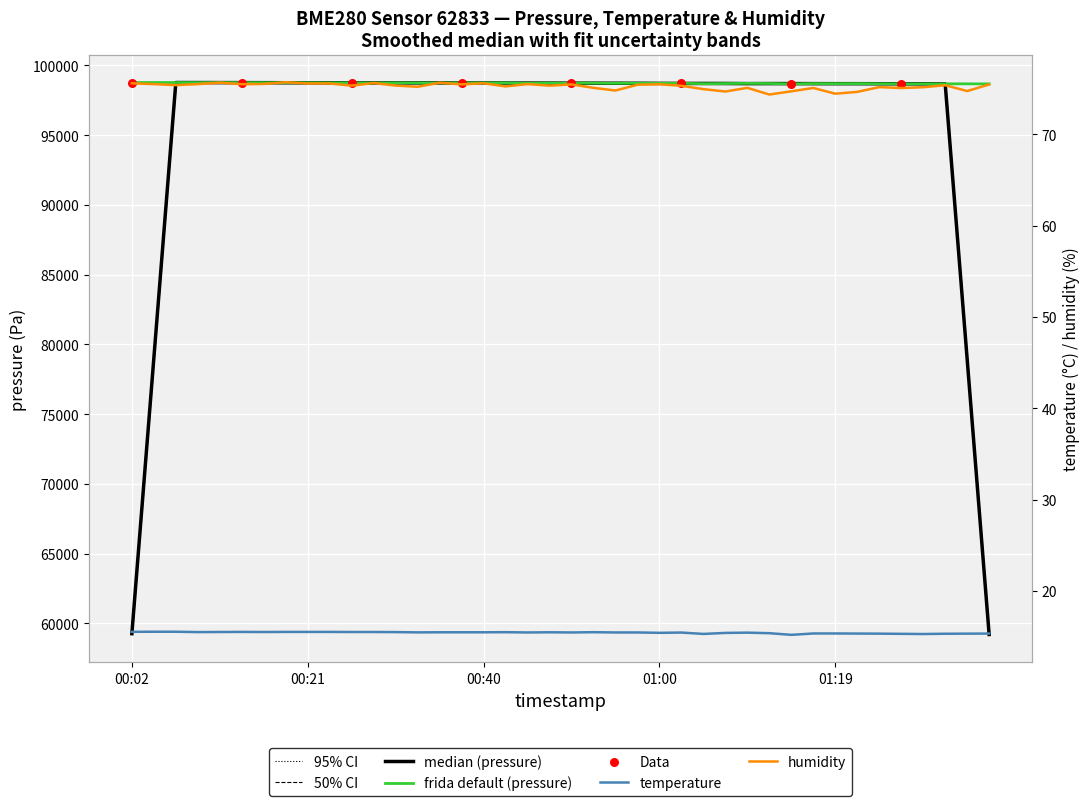

Which series has the widest spread of Y values?

pressure